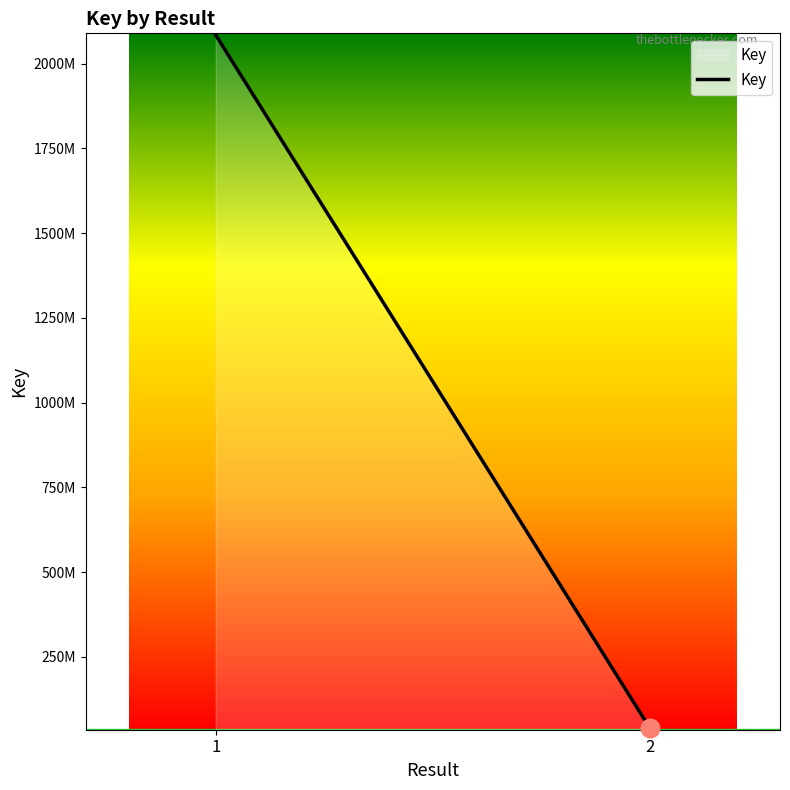

Approximately how many times larger is the value at 1 compared to 2?

52.1